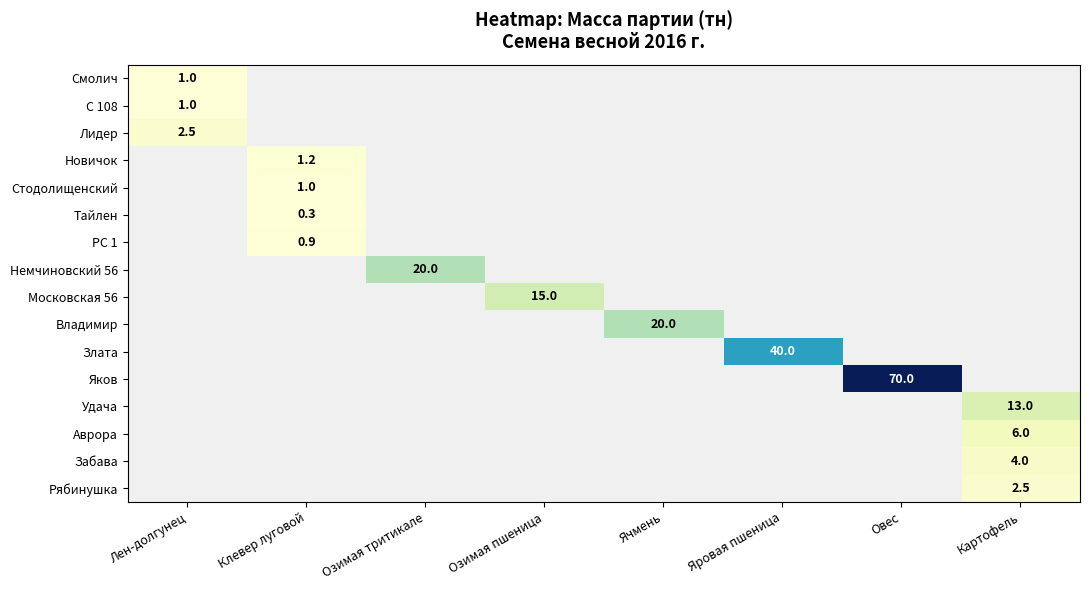

Read the Рябинушка value at Картофель.

2.5